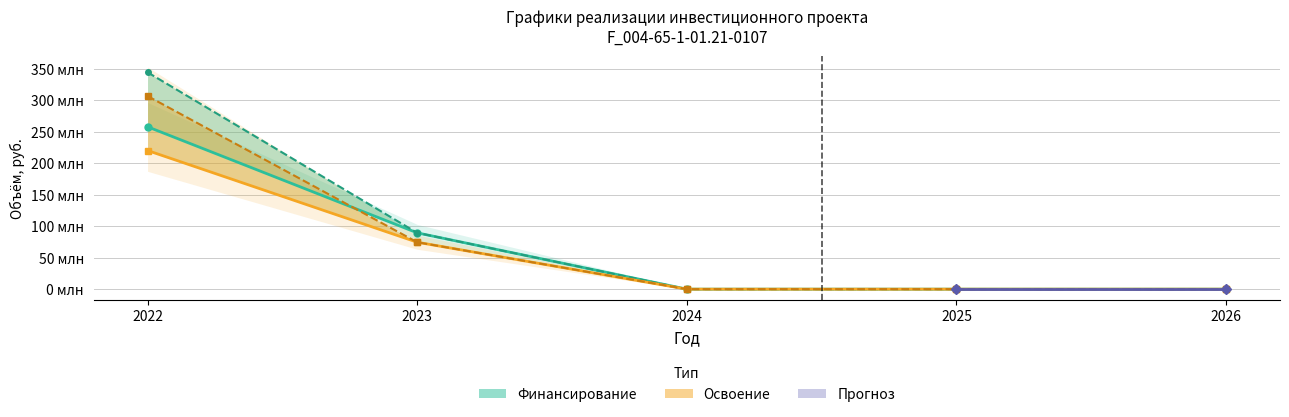

What is the sum of the Финансирование (план) values at 2023 and 2025?

89335490